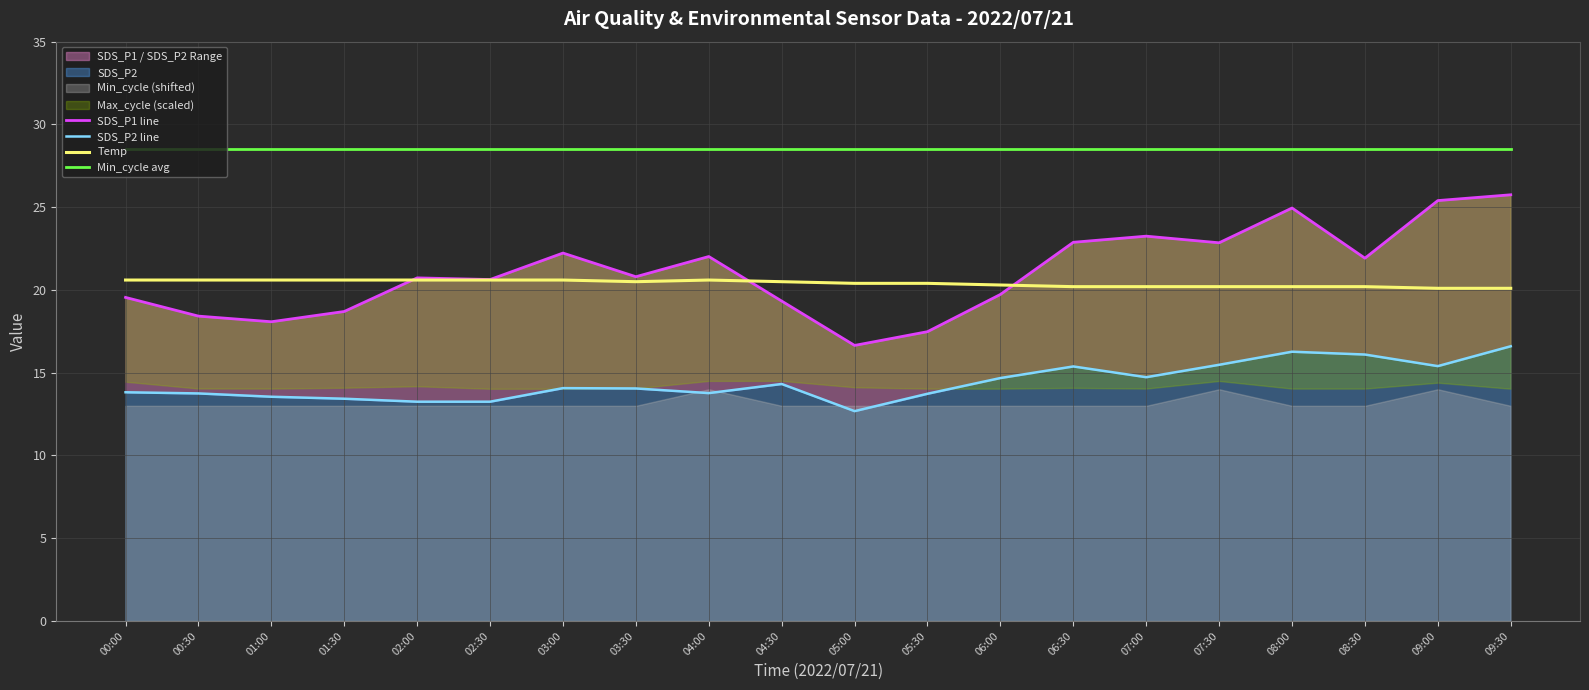

True or false: Min_cycle avg and SDS_P2 line intersect in this chart.

False